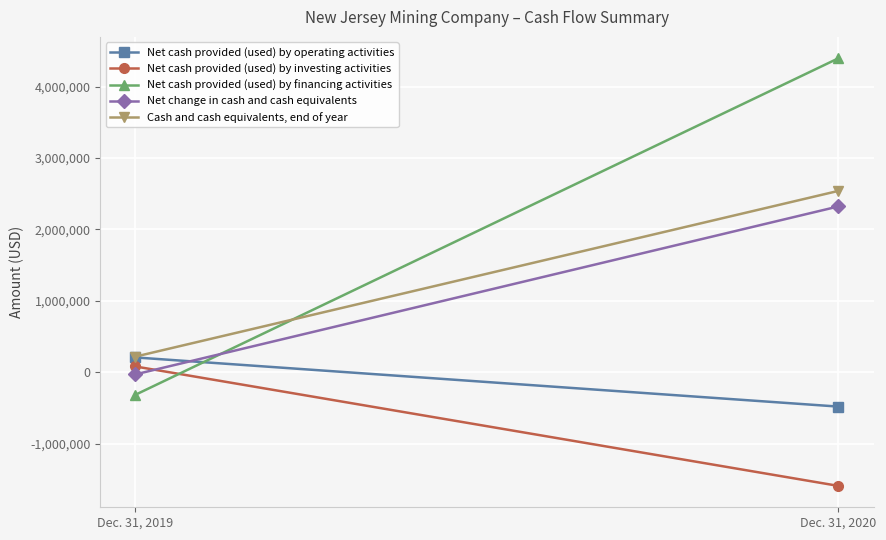

Which series changed the most between Dec. 31, 2019 and Dec. 31, 2020?

Net cash provided (used) by financing activities